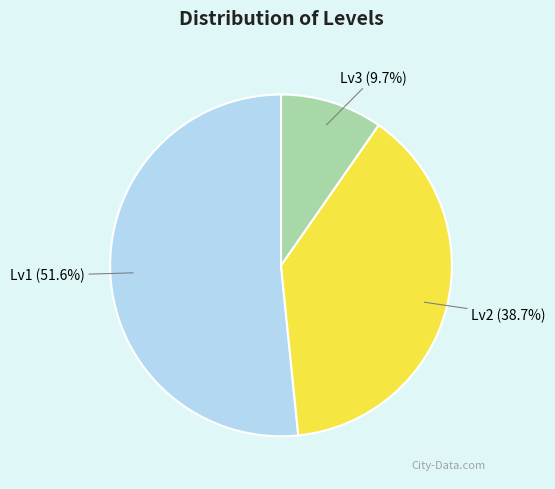

To the nearest percent, what is the difference between the largest and smallest slice percentages?

42%